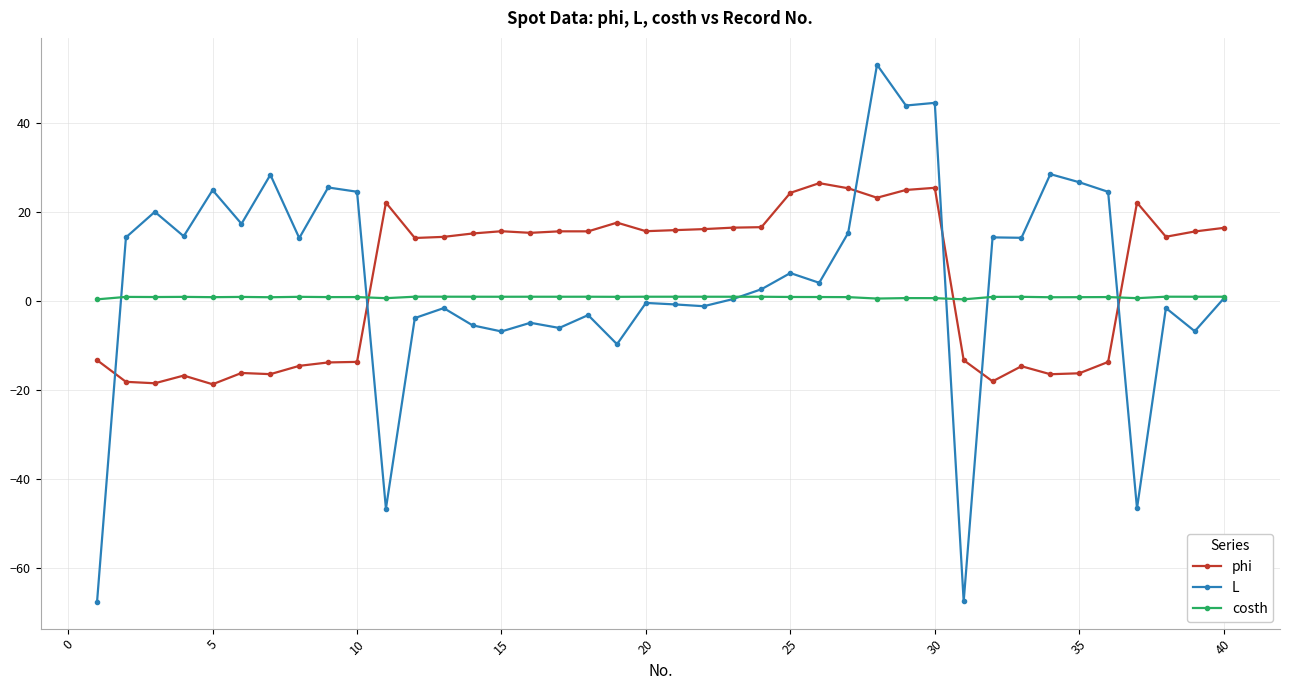

What is the maximum value for L?

53.0